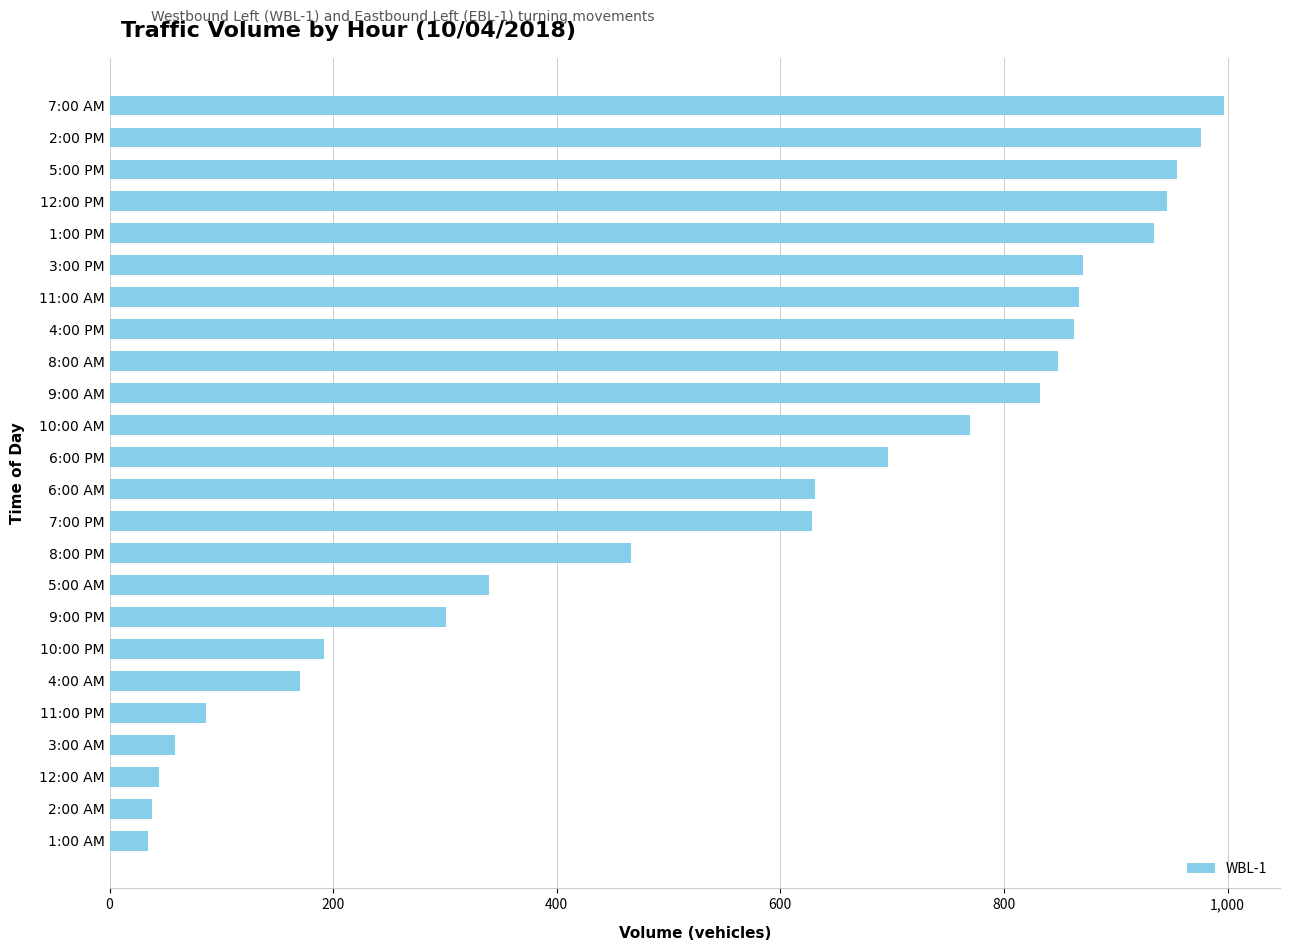

What is the change in value from 5:00 PM to 3:00 AM?

-896